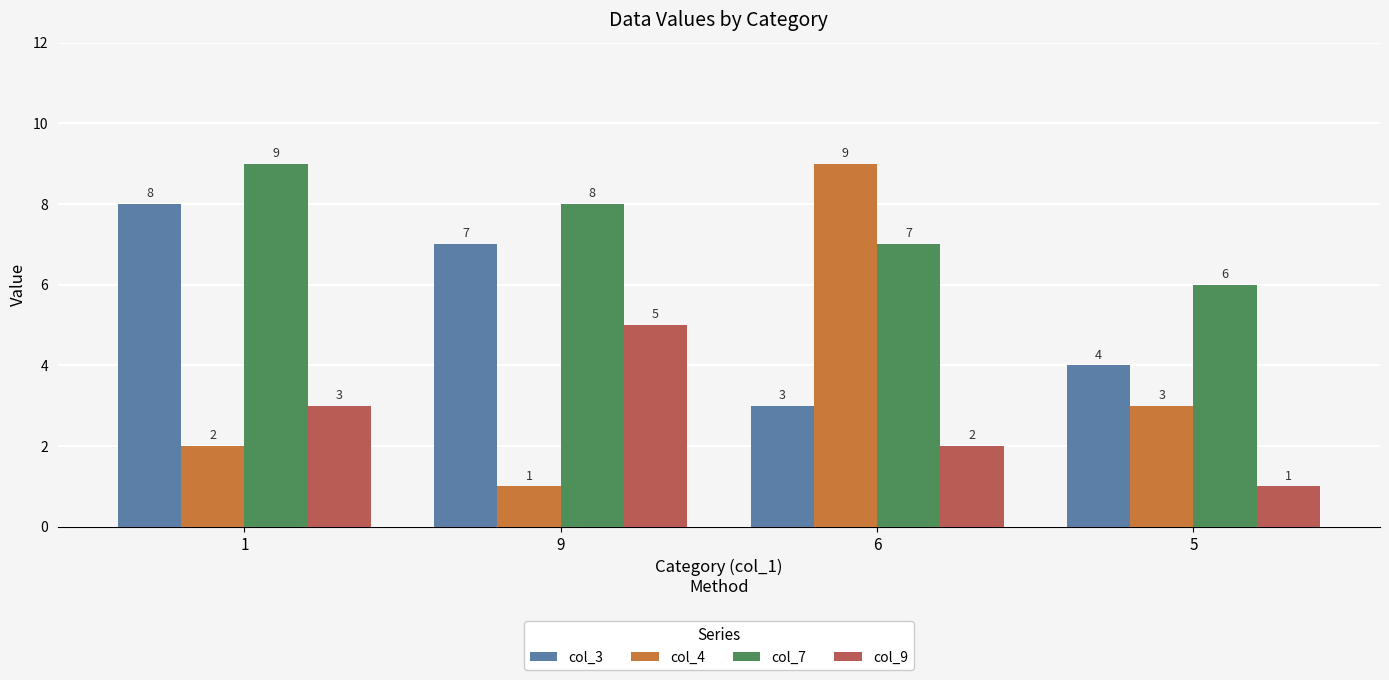

What is the difference between the highest and lowest values at 6?

7